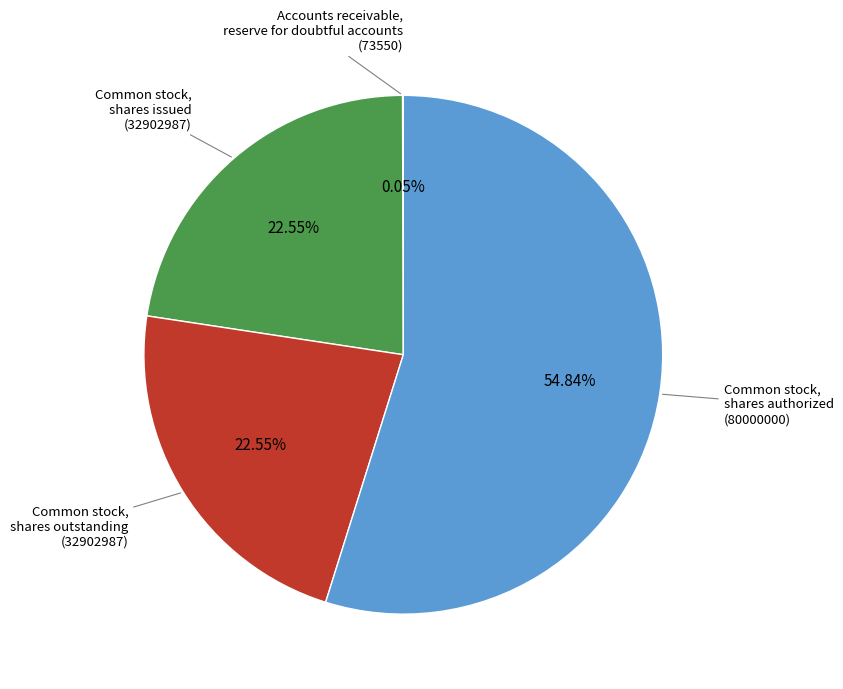

Which category accounts for the majority?

Common stock, shares authorized